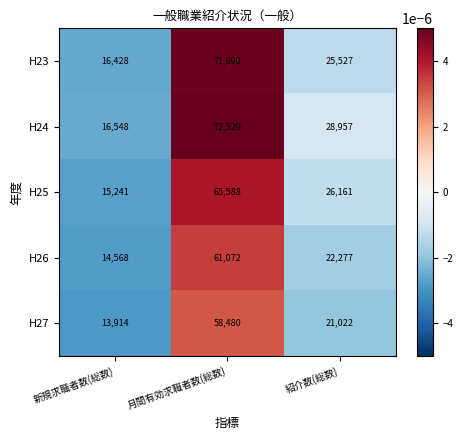

Which series has the largest range (max minus min)?

H24